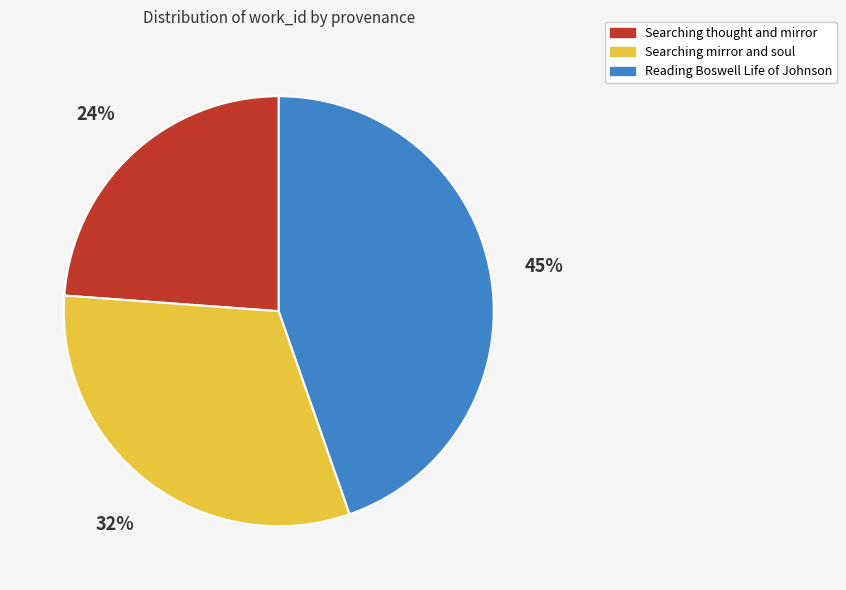

Which category has the biggest portion of the pie?

Reading Boswell Life of Johnson